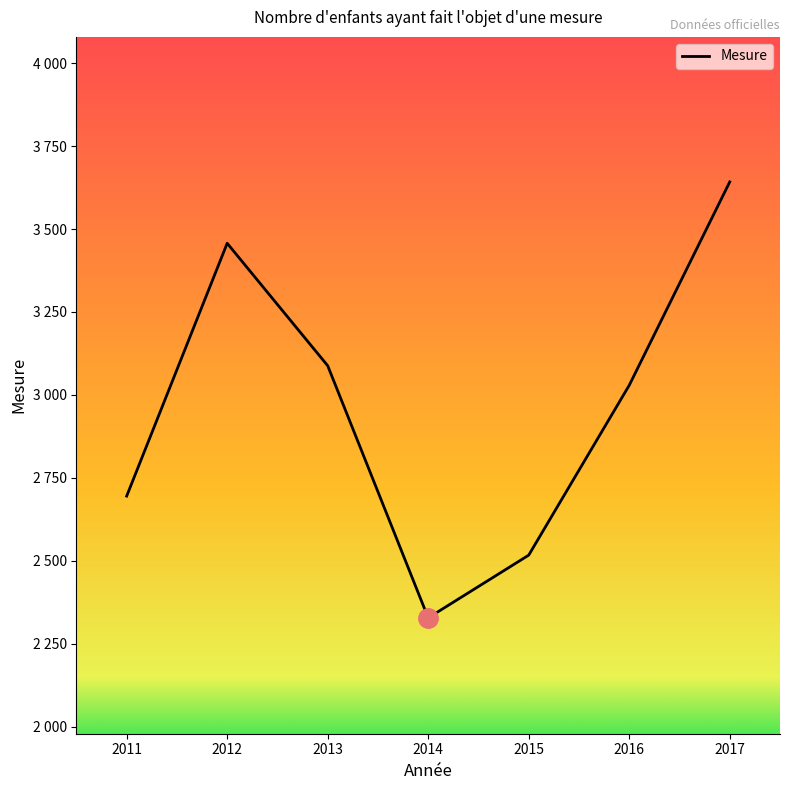

At which category does the chart reach its peak across all series?

2017